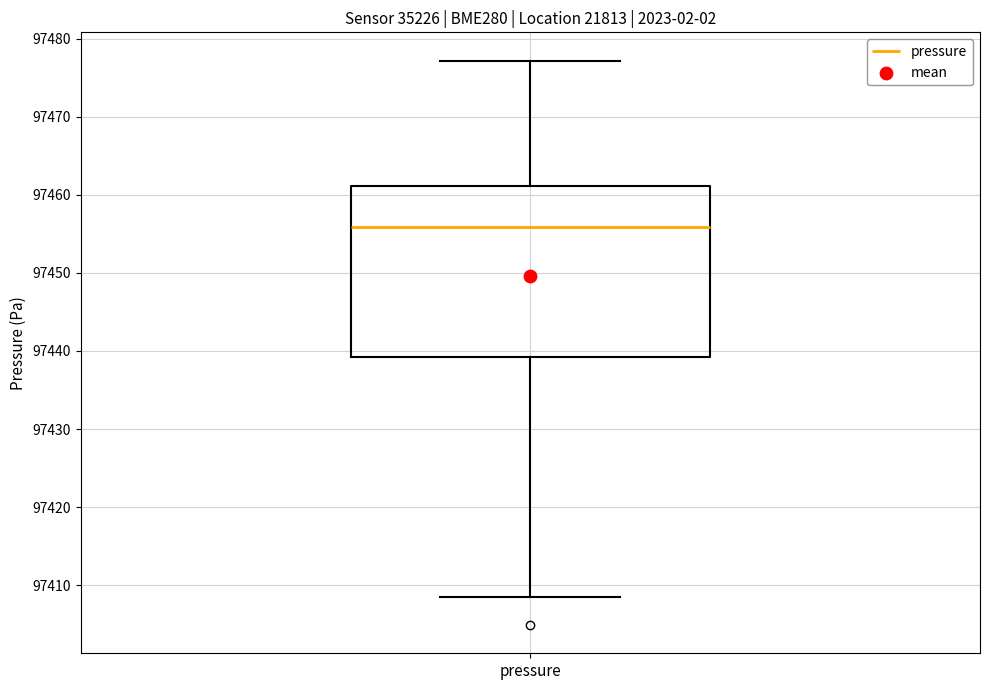

Read this box plot against the y-axis: the position of the median line, the range covered by the box, and the ends of both whiskers. The values are not printed on the chart, so give them approximately, as read against the axis.

median 97456, box 97439 to 97461, whiskers 97408 to 97477